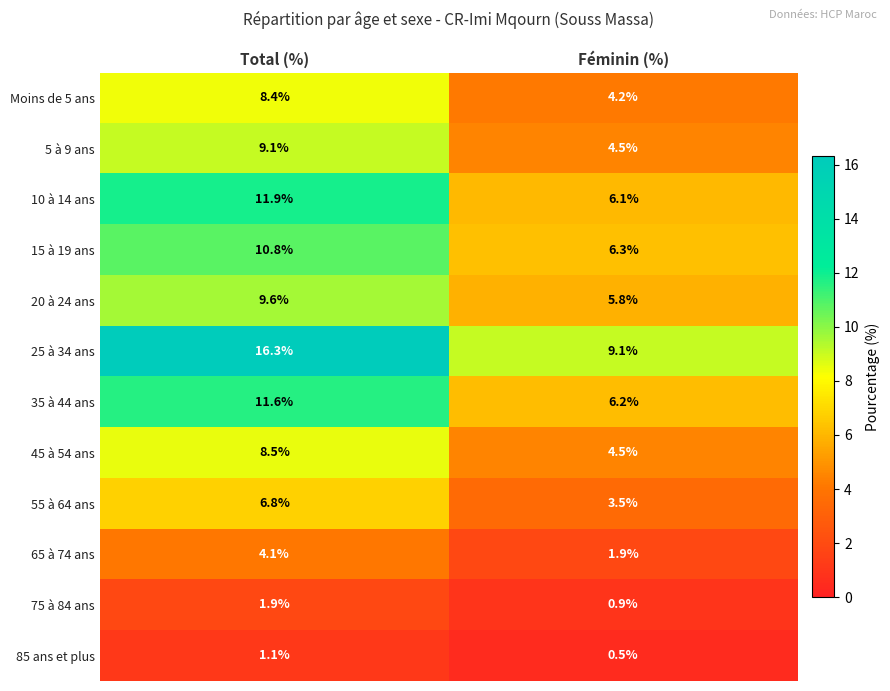

Which category has the highest value in the 75 à 84 ans series?

Total (%)